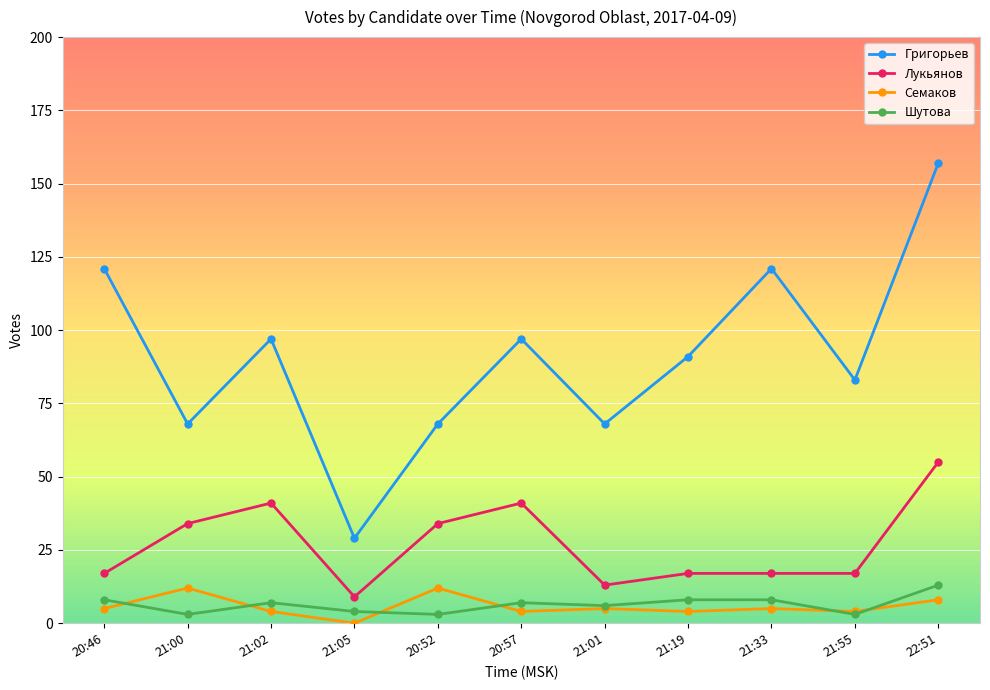

Reading right to left, what are all the values shown in this chart?

Григорьев: 22:51=157	21:55=83	21:33=121	21:19=91	21:01=68	20:57=97	20:52=68	21:05=29	21:02=97	21:00=68	20:46=121
Лукьянов: 22:51=55	21:55=17	21:33=17	21:19=17	21:01=13	20:57=41	20:52=34	21:05=9	21:02=41	21:00=34	20:46=17
Семаков: 22:51=8	21:55=4	21:33=5	21:19=4	21:01=5	20:57=4	20:52=12	21:05=0	21:02=4	21:00=12	20:46=5
Шутова: 22:51=13	21:55=3	21:33=8	21:19=8	21:01=6	20:57=7	20:52=3	21:05=4	21:02=7	21:00=3	20:46=8